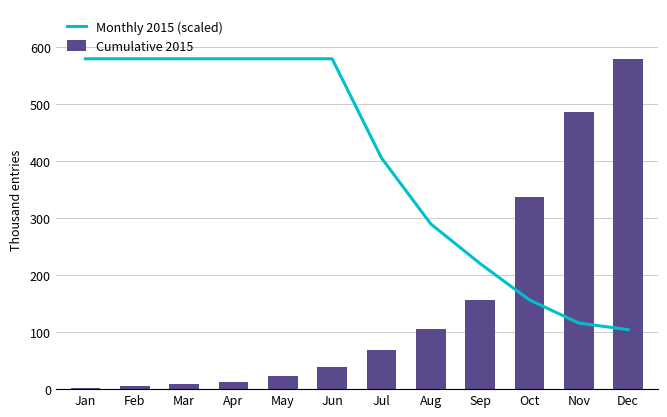

Rank the series by their average value, from highest to lowest.

Monthly 2015 (scaled), Cumulative 2015